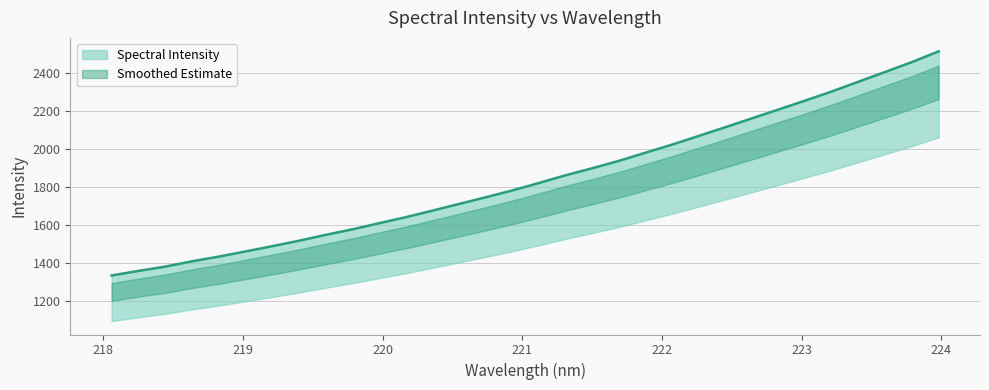

Reading left to right, transcribe all the data shown in this chart.

1334.0	1357.9	1380.6	1408.4	1433.0	1460.3	1488.0	1516.6	1547.5	1576.8	1608.9	1640.6	1675.2	1710.5	1745.6	1781.9	1821.1	1861.8	1898.9	1937.8	1980.9	2023.8	2069.4	2115.5	2162.5	2209.2	2256.1	2304.1	2355.7	2407.0	2458.8	2515.0